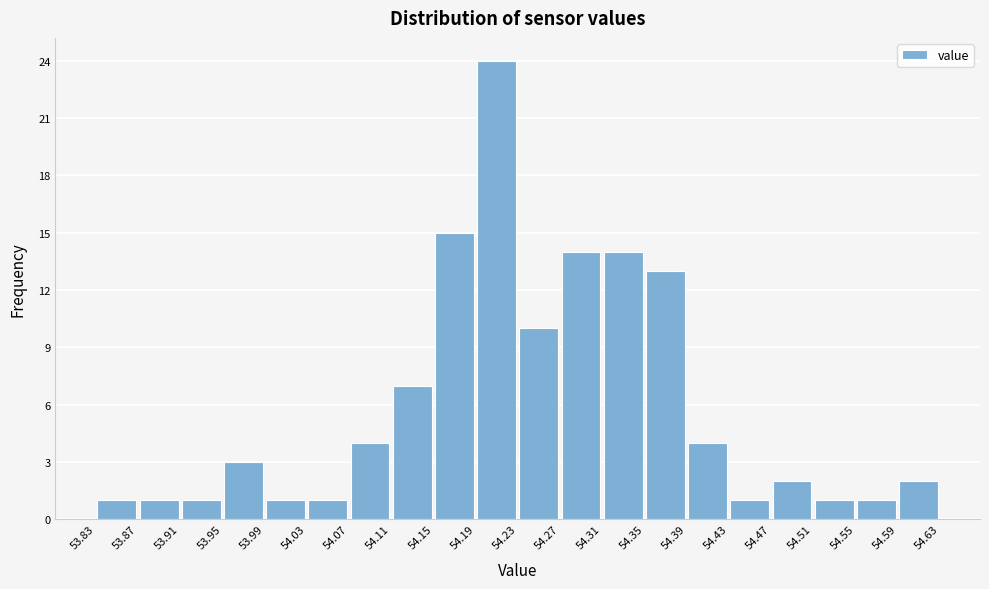

Reading left to right, list every bar in this chart as the range it spans on the x-axis followed by its height. The values are not printed on the chart, so give them approximately, as read against the axis.

53.83 to 53.87: 1
53.87 to 53.91: 1
53.91 to 53.95: 1
53.95 to 53.99: 3
53.99 to 54.03: 1
54.03 to 54.07: 1
54.07 to 54.11: 4
54.11 to 54.15: 7
54.15 to 54.19: 15
54.19 to 54.23: 24
54.23 to 54.27: 10
54.27 to 54.31: 14
54.31 to 54.35: 14
54.35 to 54.39: 13
54.39 to 54.43: 4
54.43 to 54.47: 1
54.47 to 54.51: 2
54.51 to 54.55: 1
54.55 to 54.59: 1
54.59 to 54.63: 2